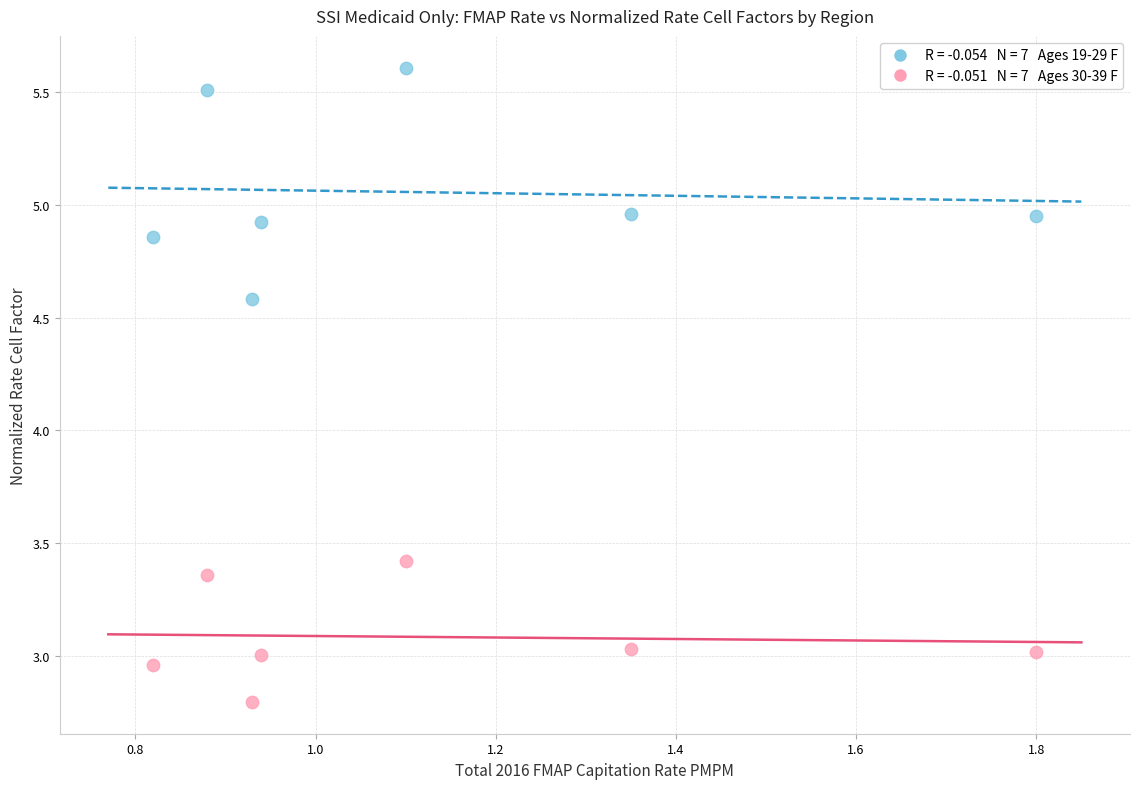

Across all data points, what is the range of Y values (max minus min)?

2.8